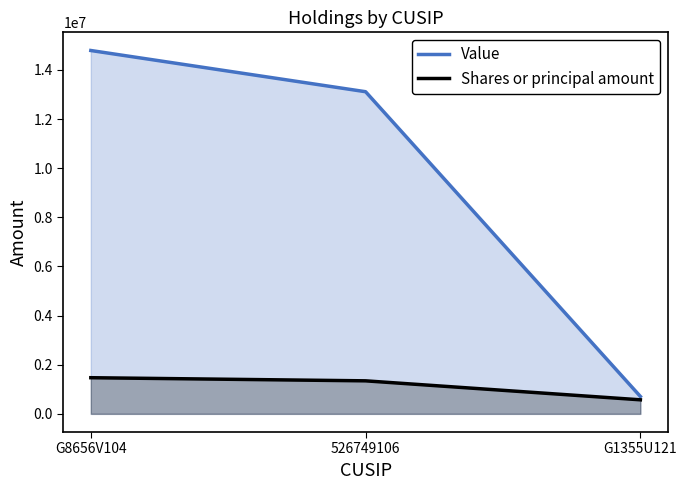

Reading left to right, transcribe all the data shown in this chart.

Value: G8656V104=14793000	526749106=13115000	G1355U121=709000
Shares or principal amount: G8656V104=1471900	526749106=1344475	G1355U121=572005